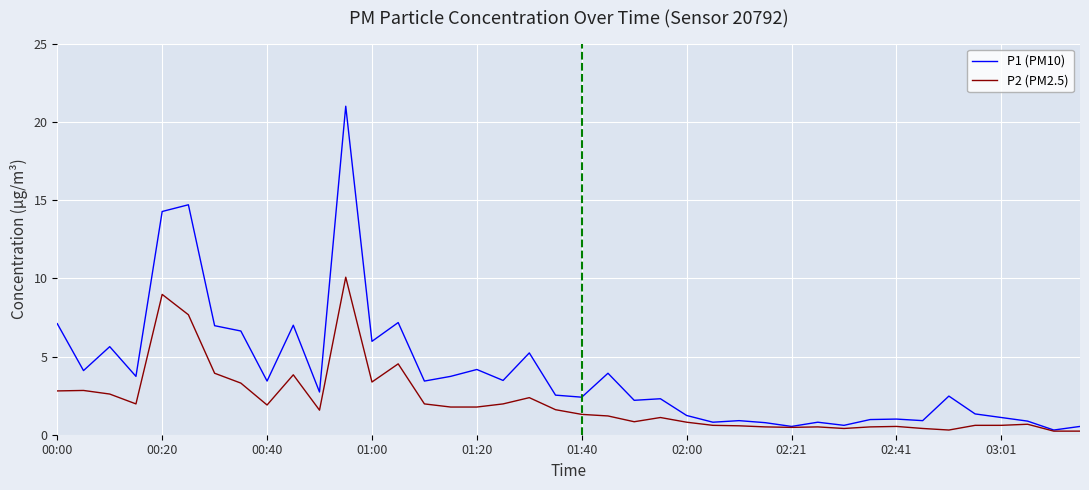

What is the sum of all P2 (PM2.5) values?

83.1